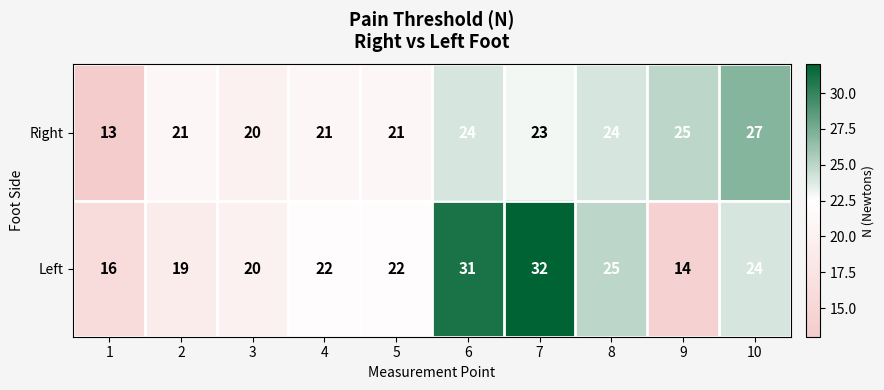

List the series in order of their peak value, lowest first.

Right, Left